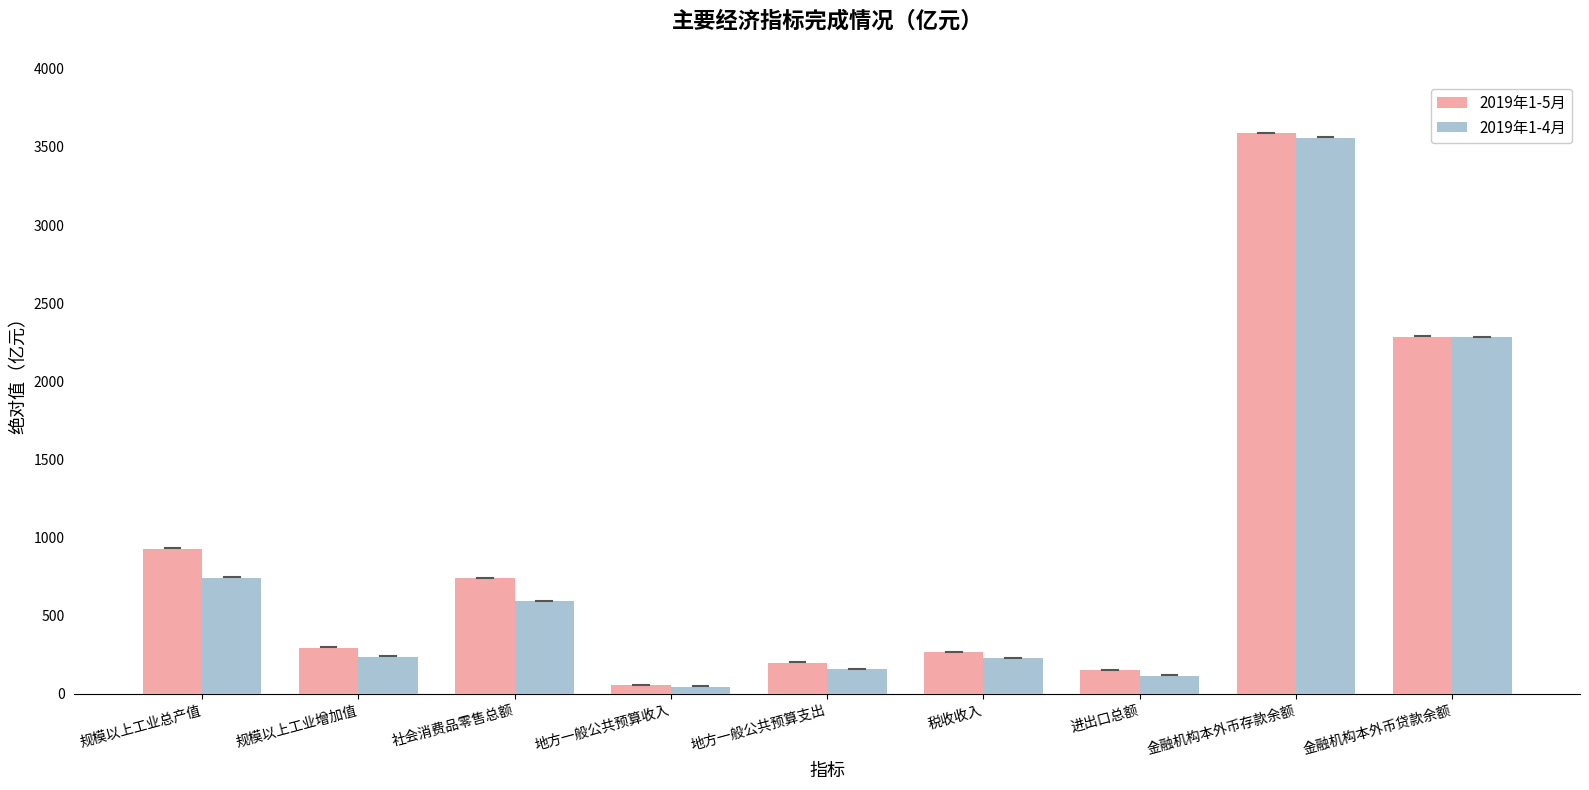

Which series has the largest total across all categories?

2019年1-5月